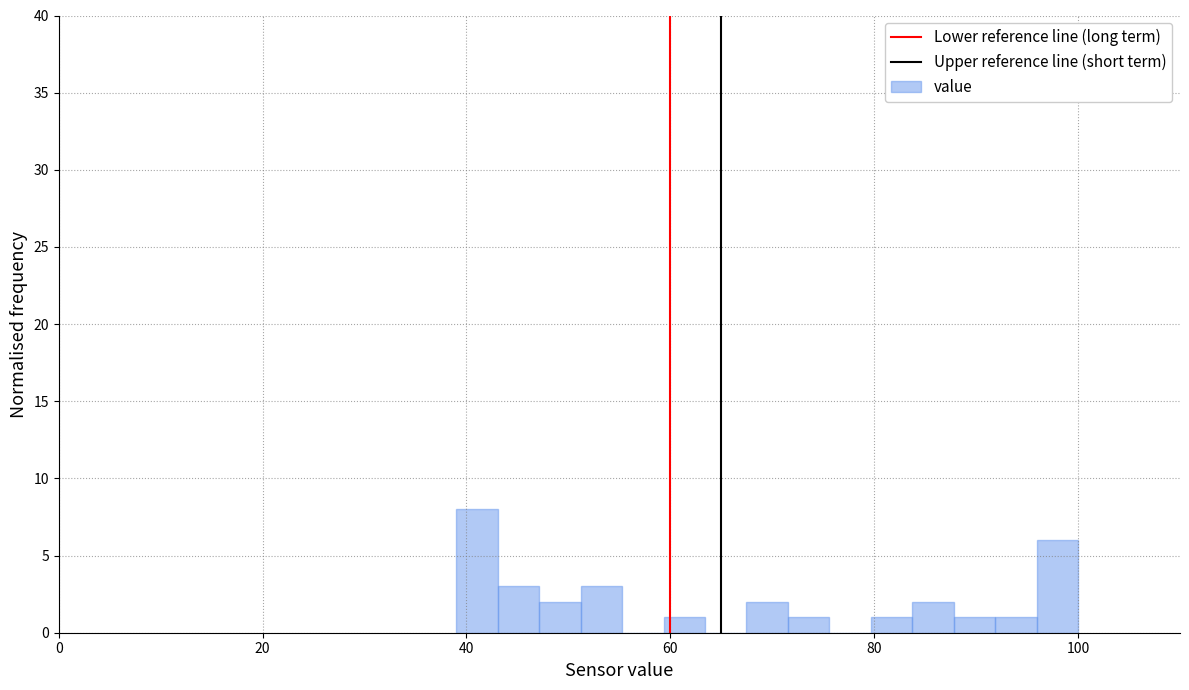

Around what value on the x-axis is the tallest bar? Give the approximate position of its centre, as read against the axis.

42